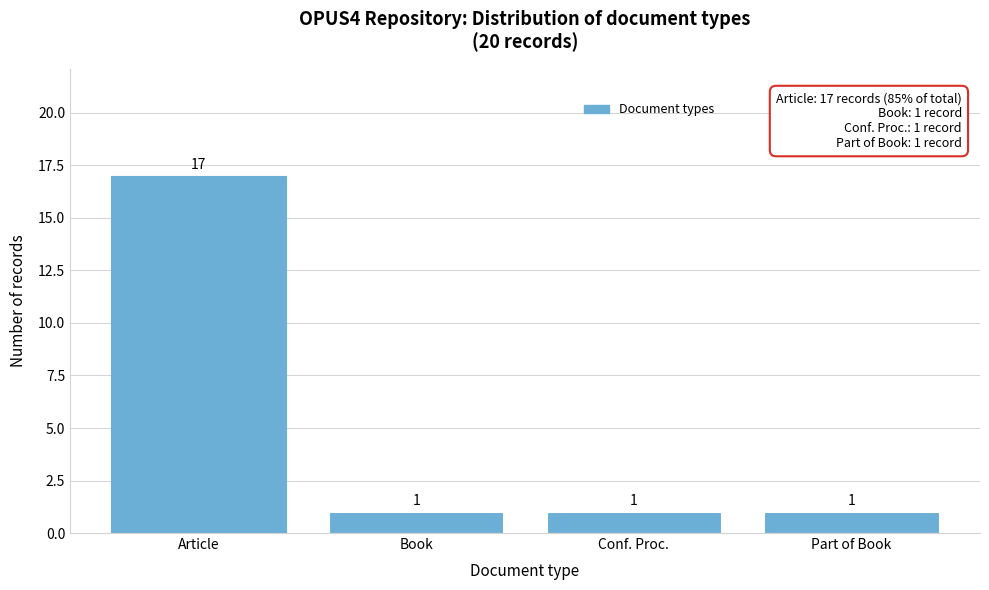

Reading left to right, transcribe all the data shown in this chart.

17	1	1	1